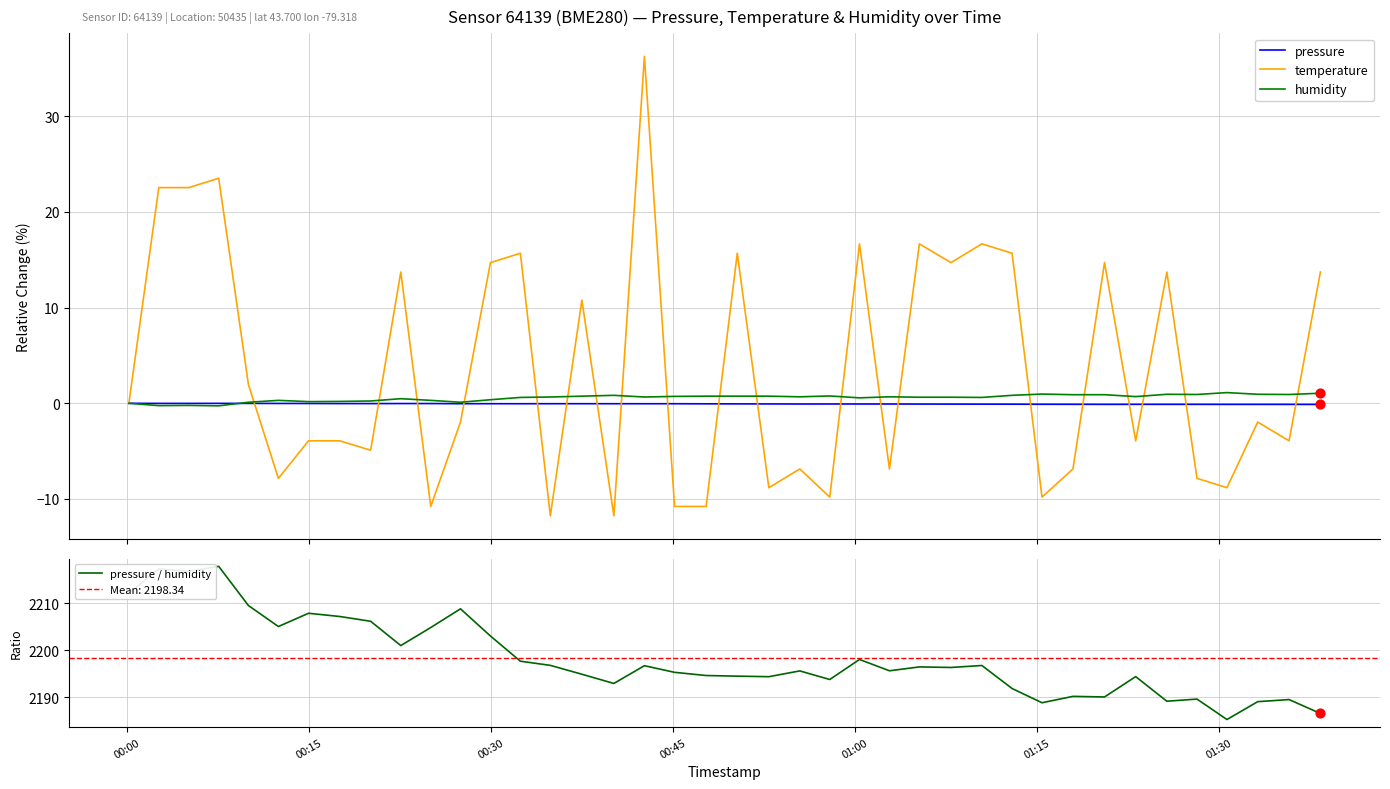

What is the minimum value for pressure / humidity?

2185.3